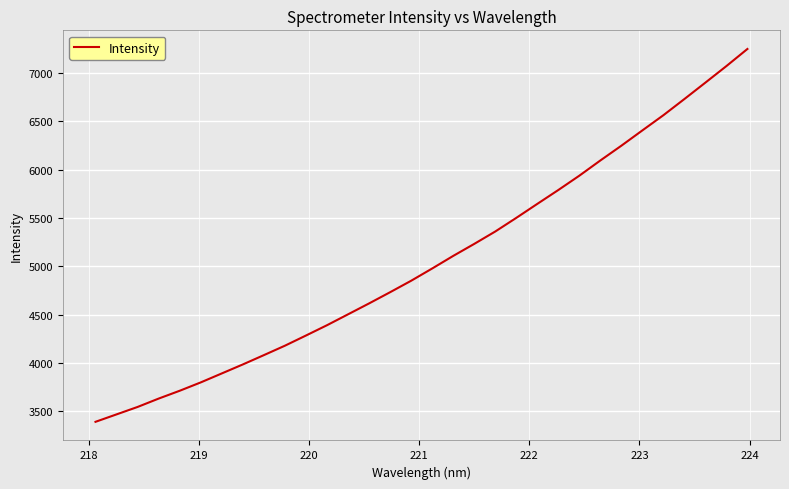

What is the smallest value displayed?

3392.8